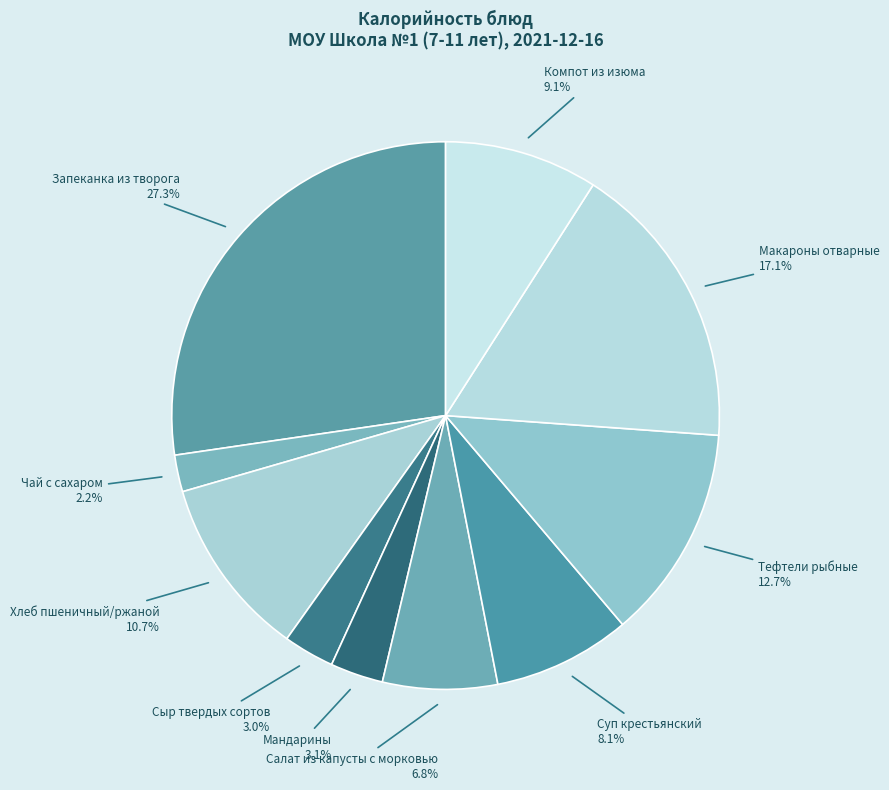

Which category has the smallest portion of the pie?

Чай с сахаром 2.2%